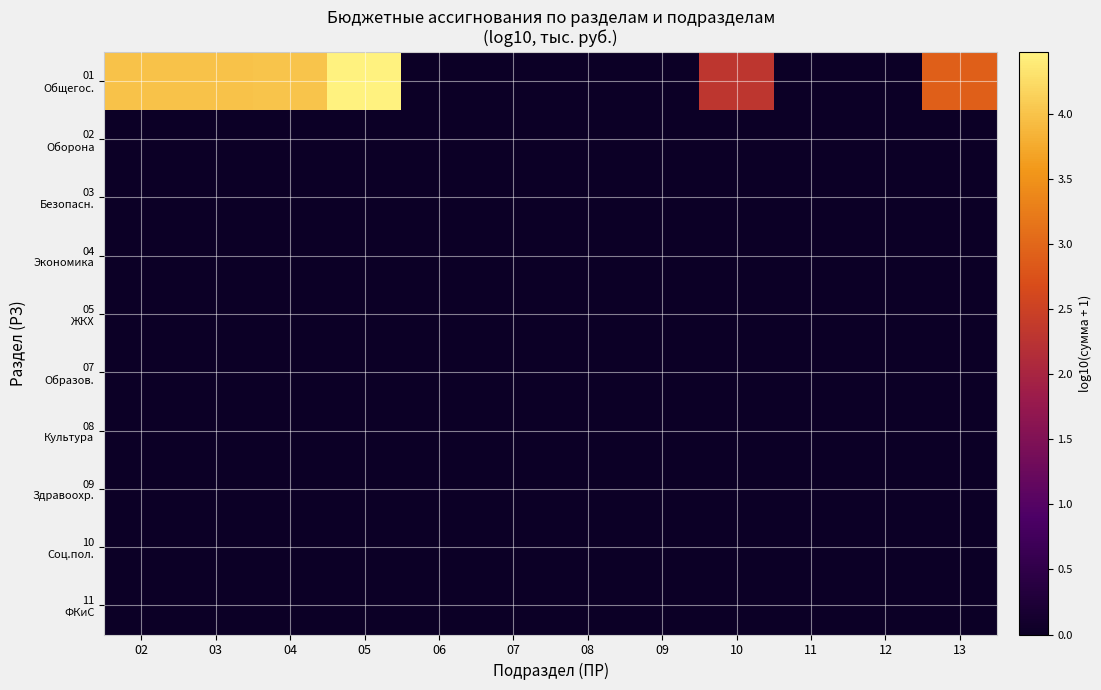

List the series in order of their peak value, highest first.

01 Общегос., 02 Оборона, 03 Безопасн., 04 Экономика, 05 ЖКХ, 07 Образов., 08 Культура, 09 Здравоохр., 10 Соц.пол., 11 ФКиС